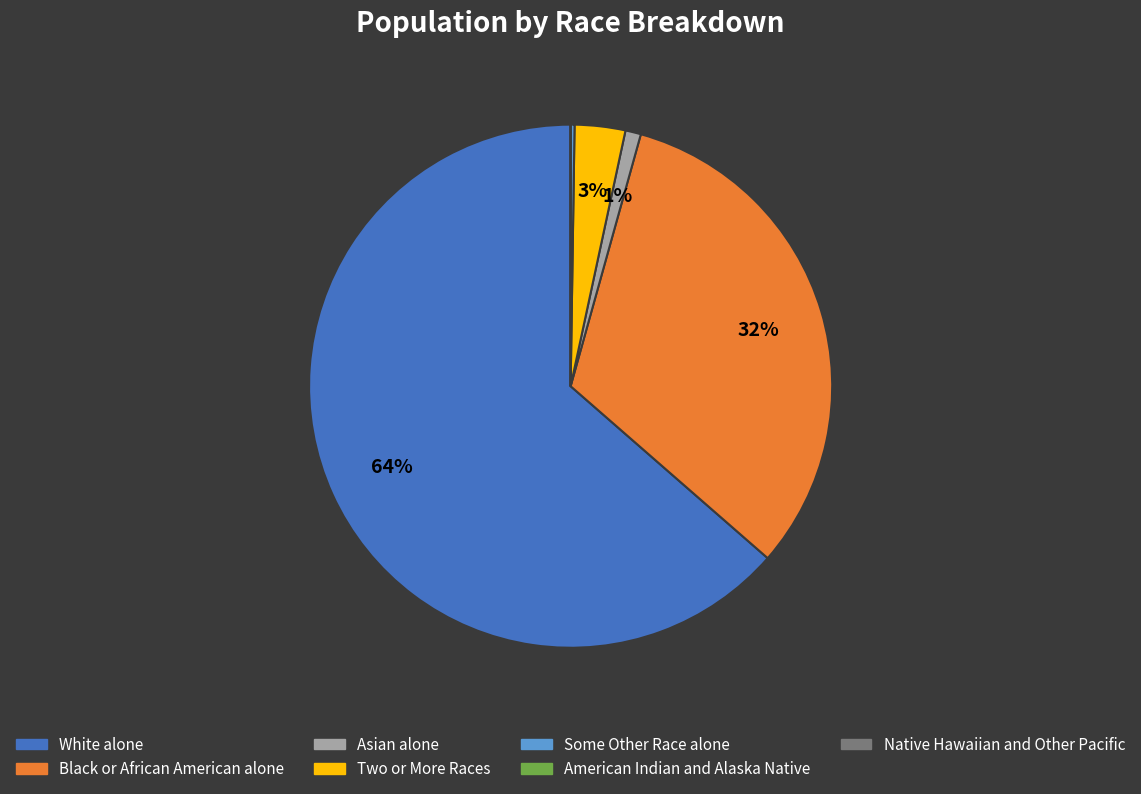

Does Black or African American alone account for over 50% of the chart?

No